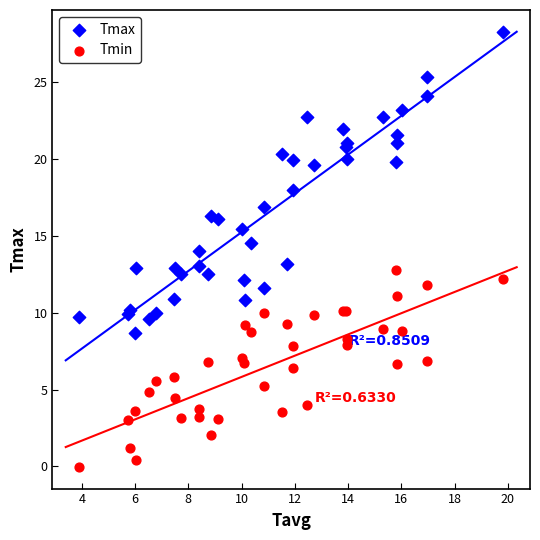

Which series has the largest Y range (max minus min)?

Tmax